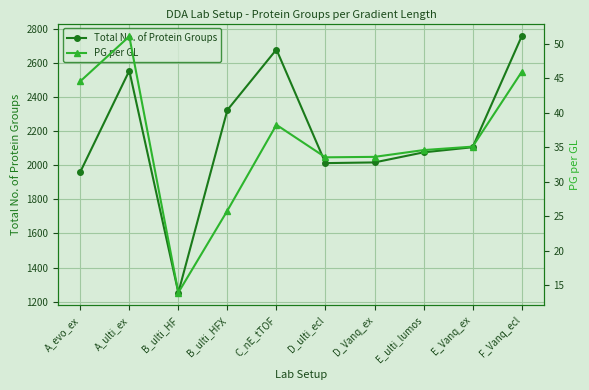

What position from the left is B_ulti_HF?

3